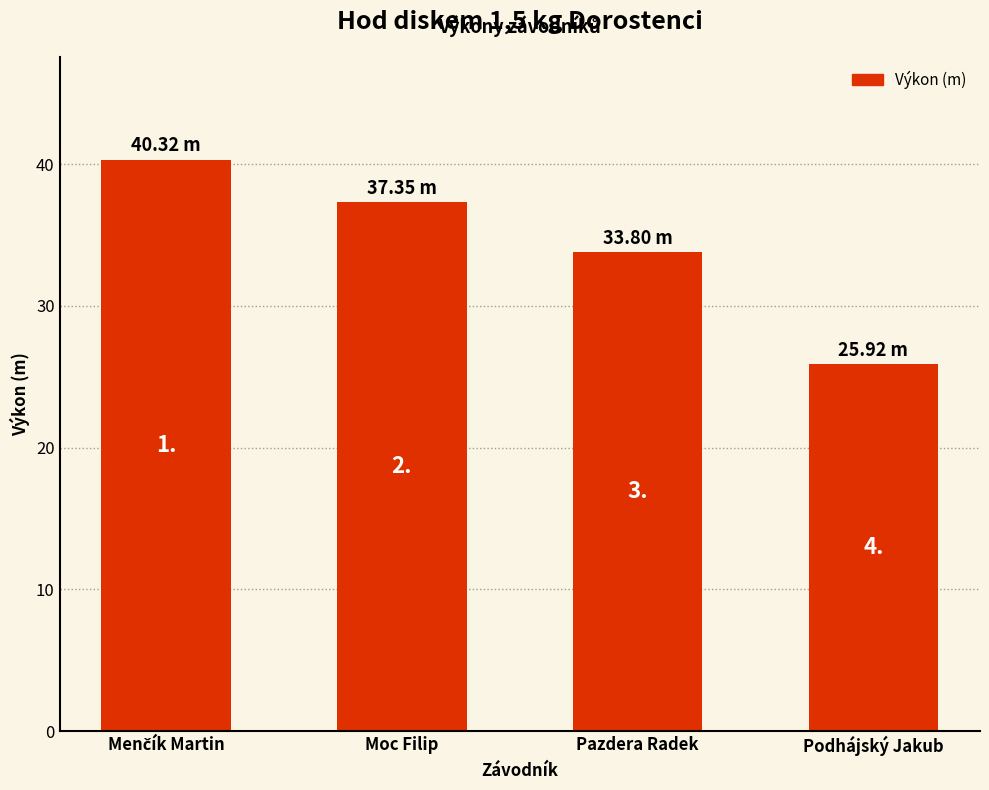

What is the smallest value displayed?

25.9